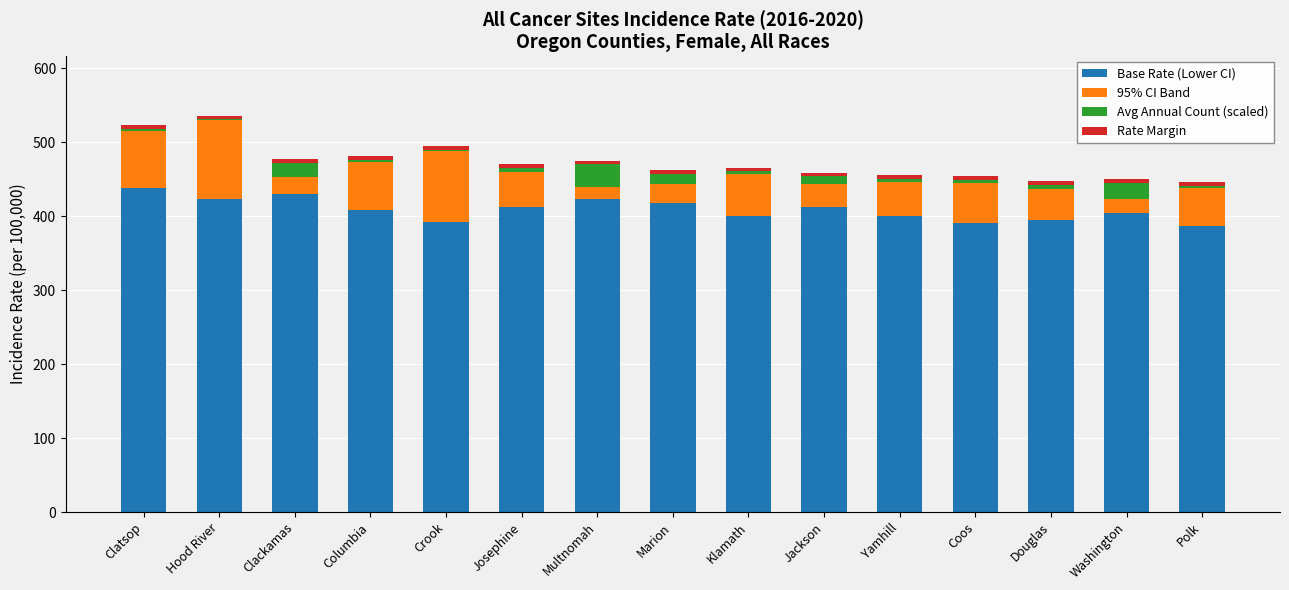

Is it true that Base Rate (Lower CI) equals 199.3 at Marion?

False